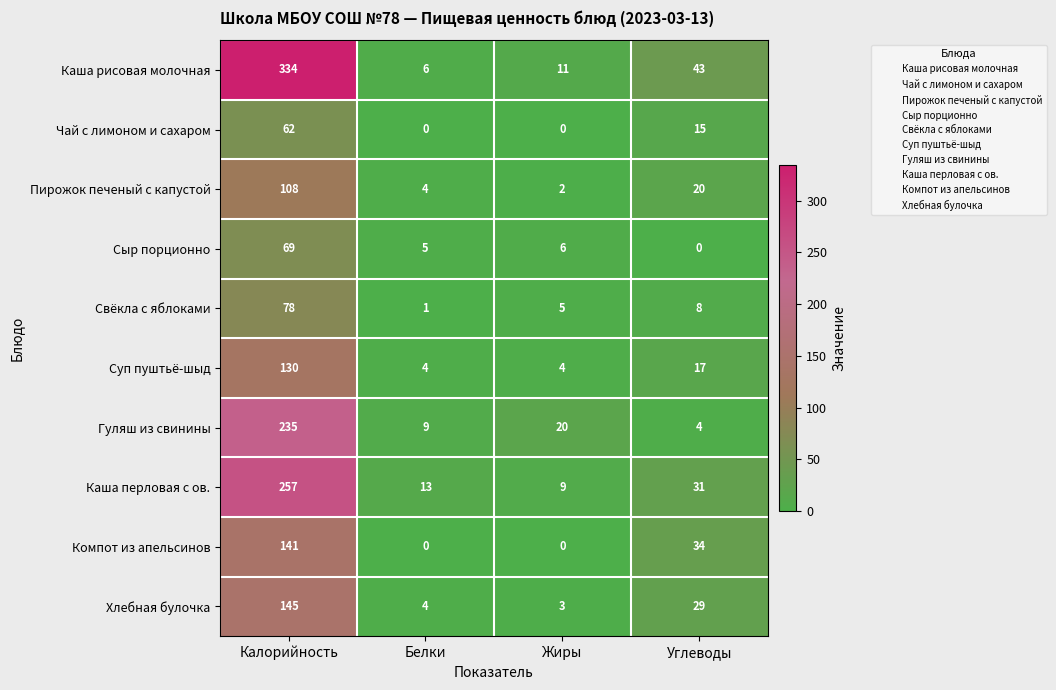

At which label does Каша рисовая молочная reach its peak?

Калорийность